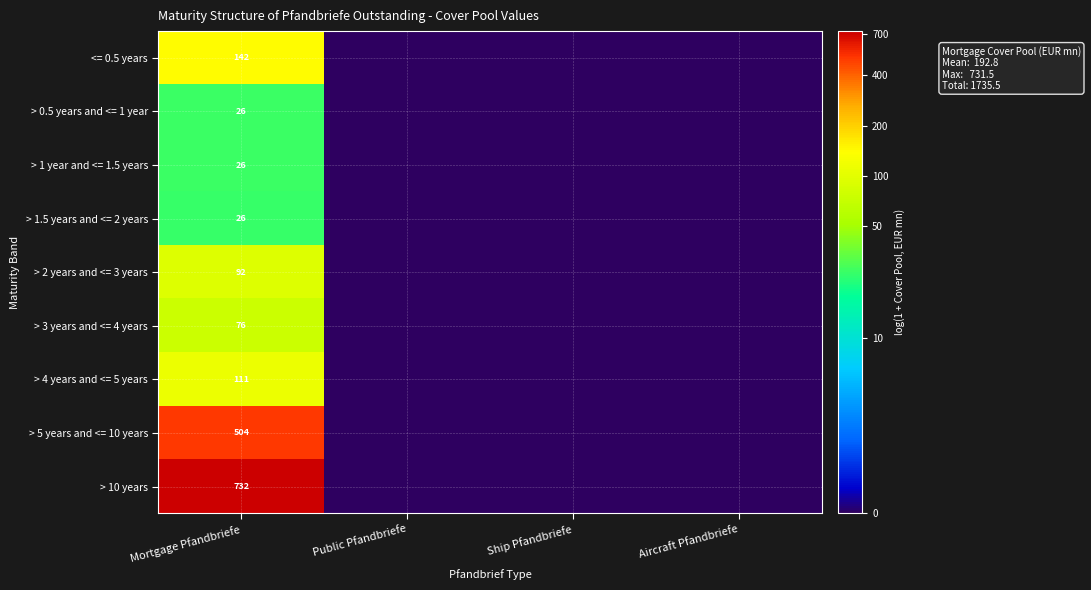

Which category has the lowest value across all series?

Public Pfandbriefe